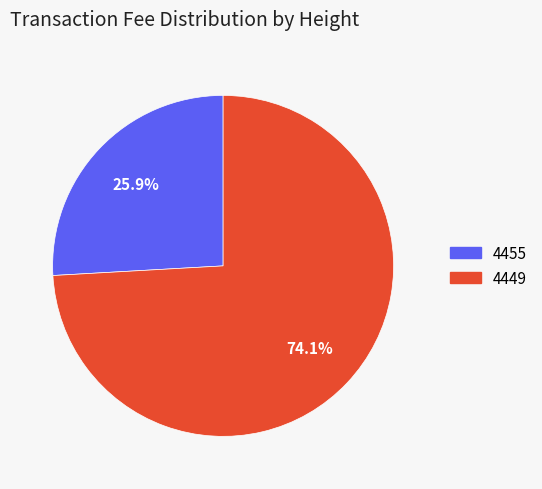

True or false: 4449 accounts for 74% of the total.

True